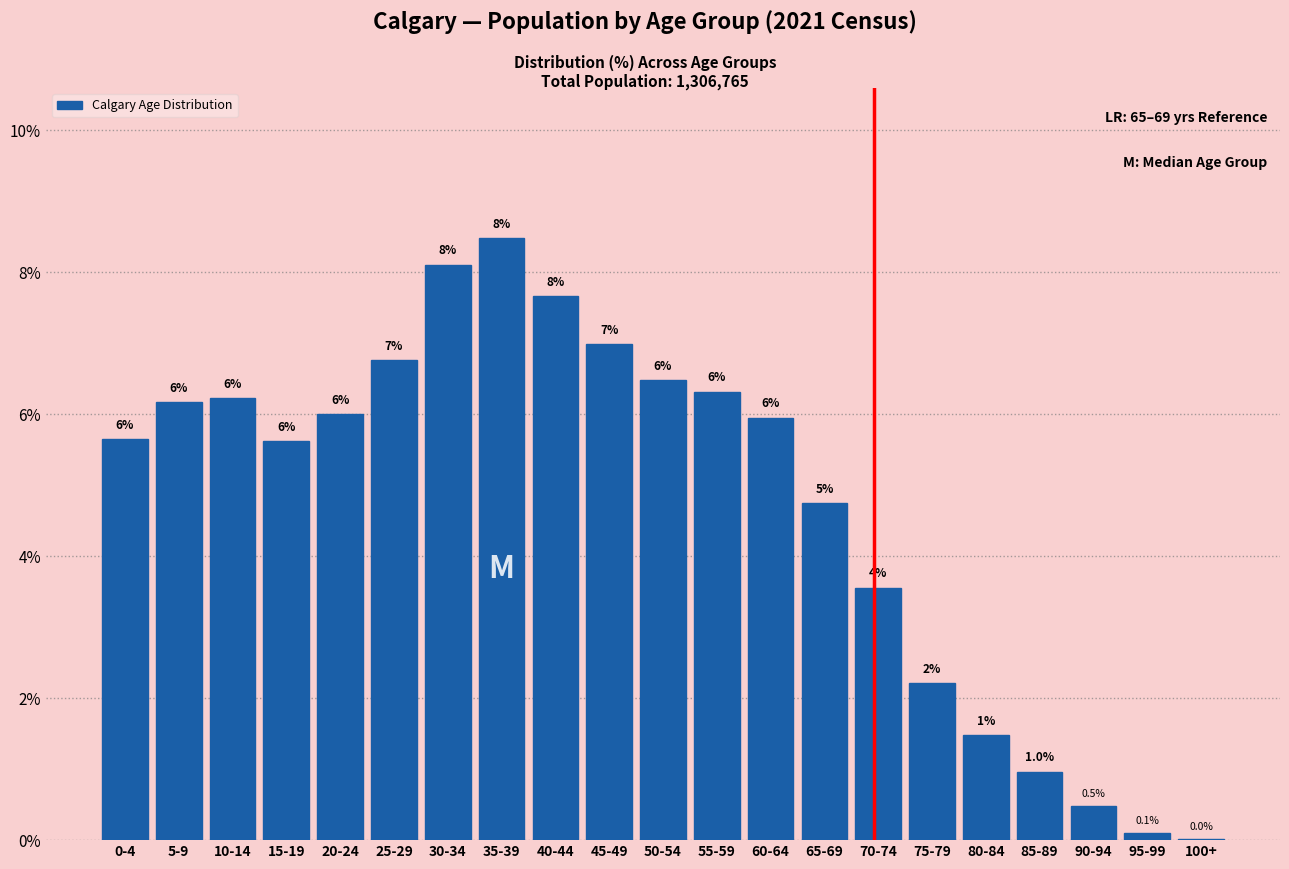

The value at 25-29 is 11.1. True or false?

False